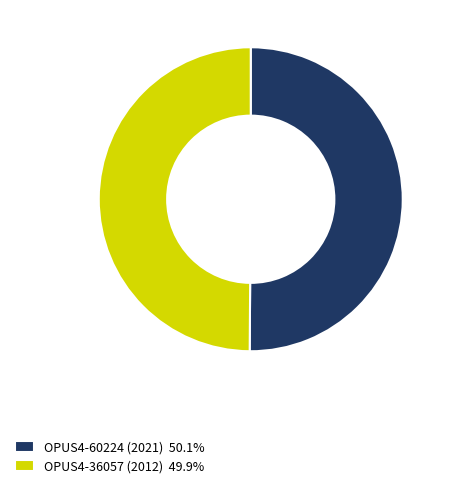

What is the ratio of the value at OPUS4-60224 (2021) 50.1% to the value at OPUS4-36057 (2012) 49.9%?

1.0